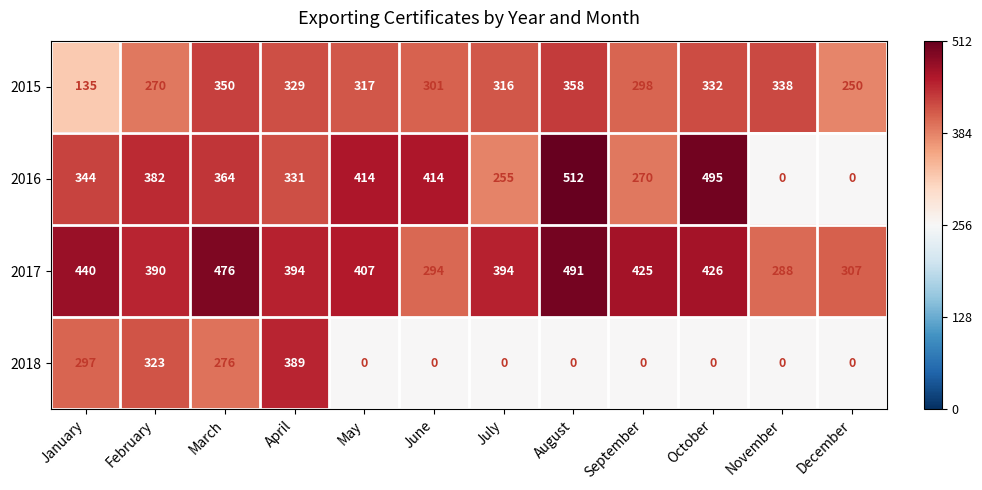

At which category does the chart reach its peak across all series?

August